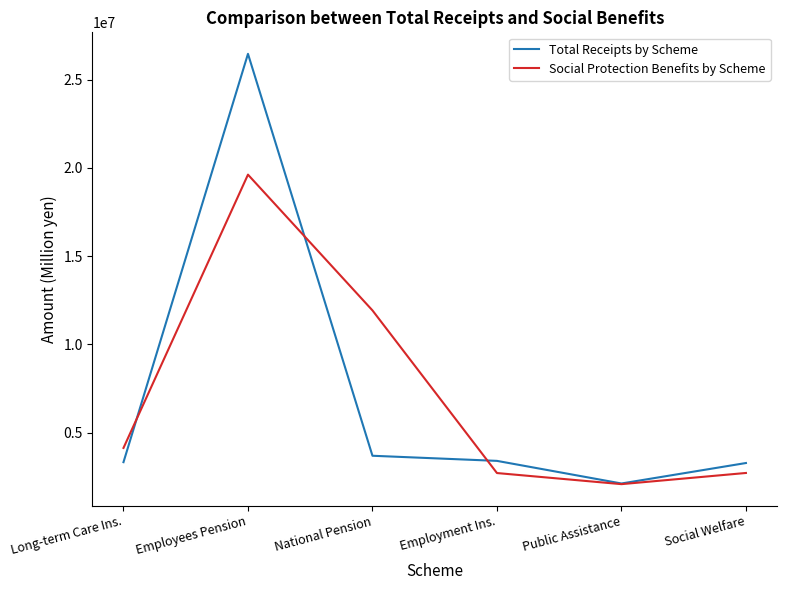

List the series in order of their peak value, highest first.

Total Receipts by Scheme, Social Protection Benefits by Scheme